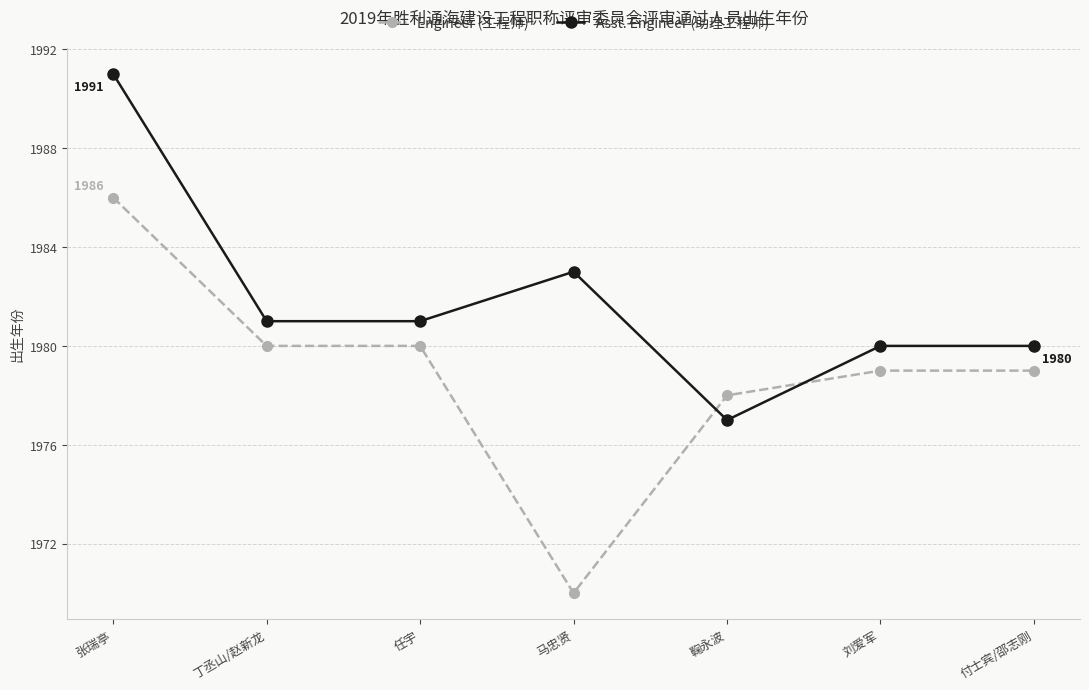

Where is the first local maximum for Asst. Engineer (助理工程师)?

马忠贤